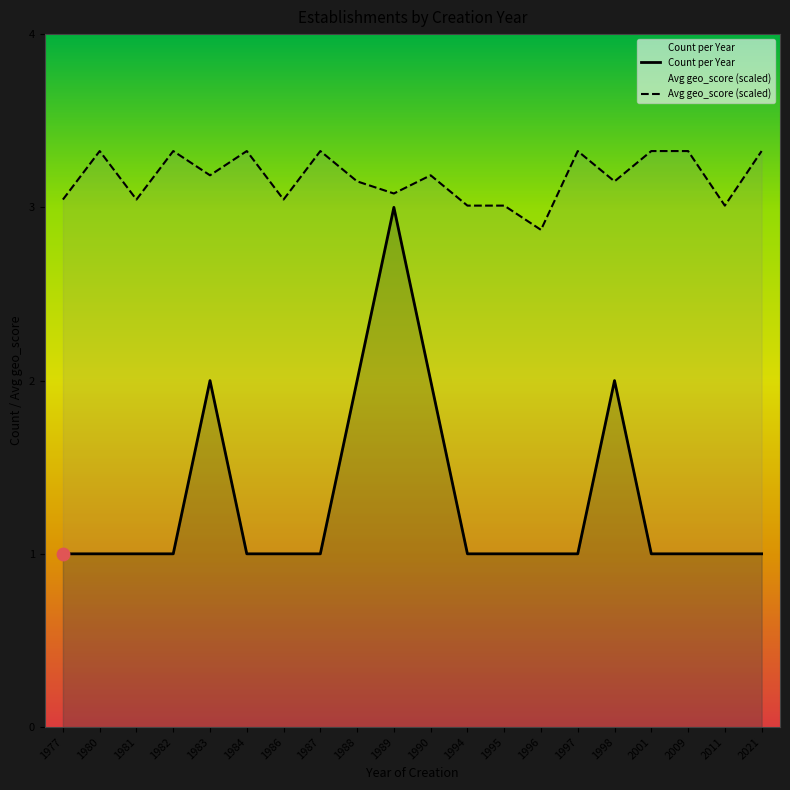

Which series has the largest Y range (max minus min)?

Count per Year